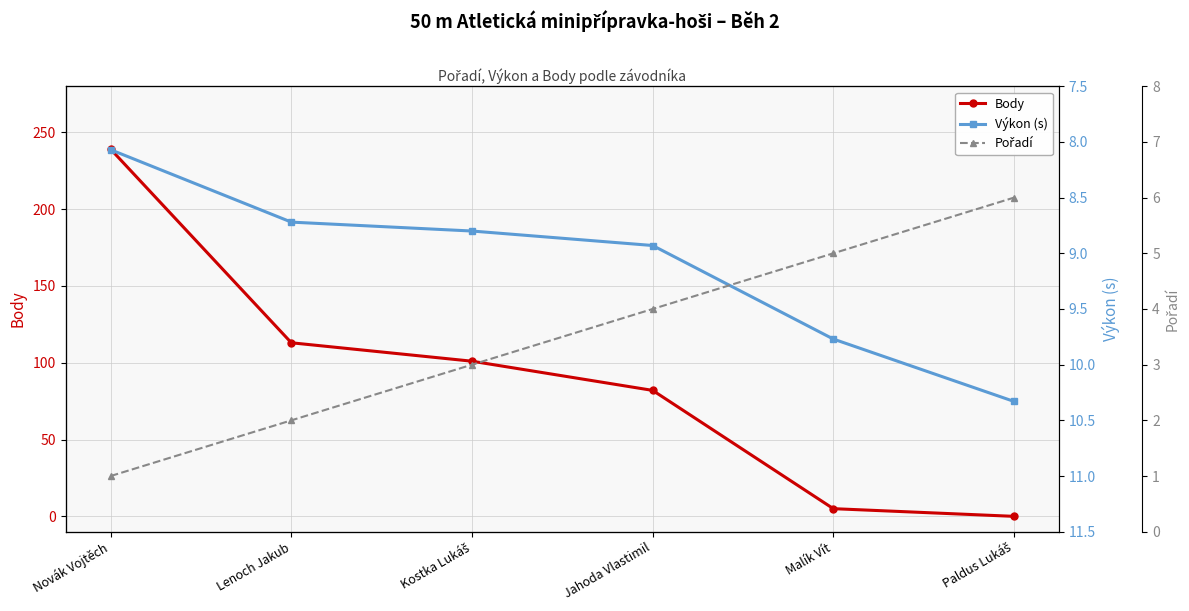

Reading left to right, extract all data points from this chart.

Body: 239.0	113.0	101.0	82.0	5.0	0.0
Výkon (s): 8.1	8.7	8.8	8.9	9.8	10.3
Pořadí: 1.0	2.0	3.0	4.0	5.0	6.0